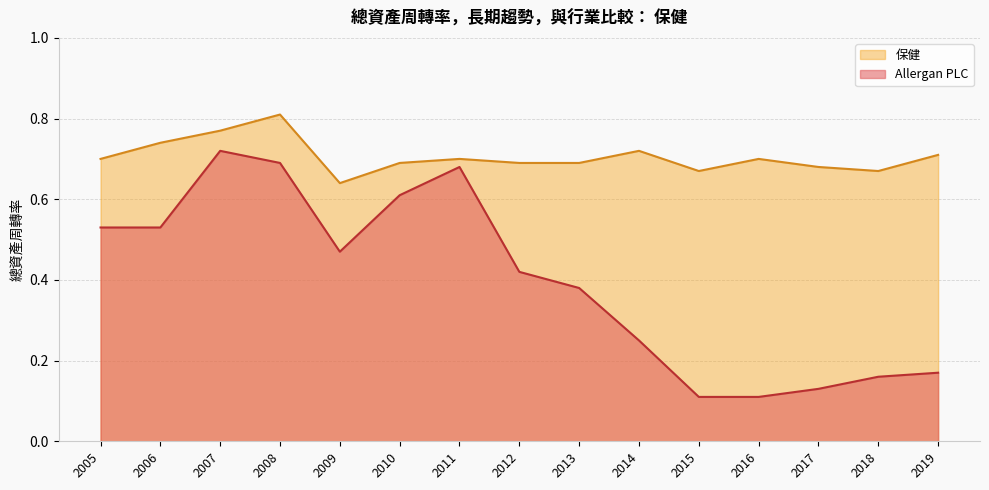

At which category does the chart reach its minimum across all series?

2016